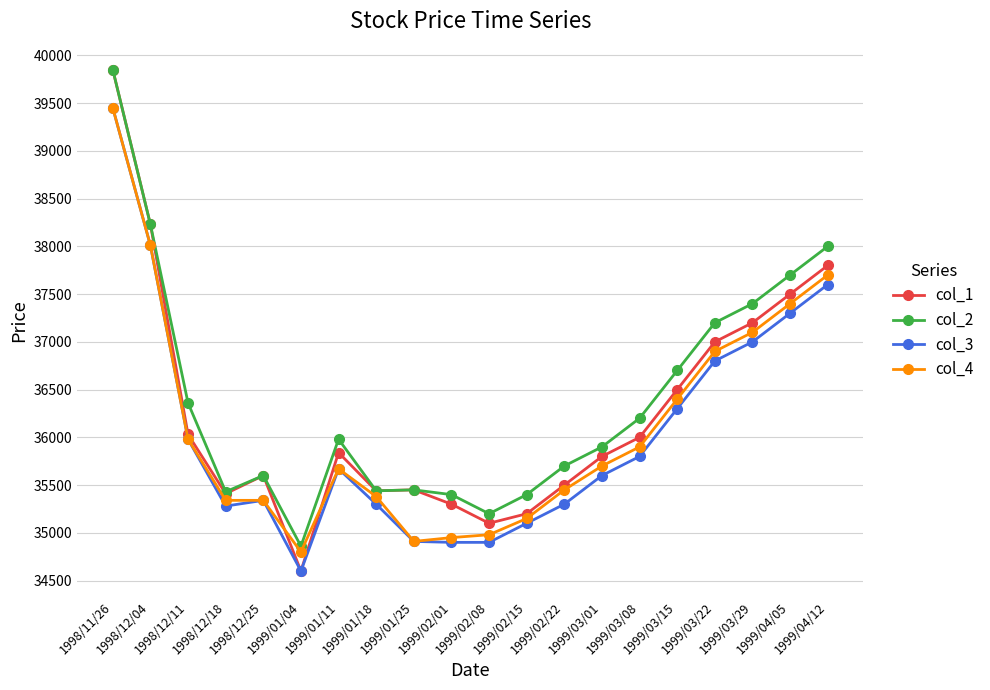

What is the label of the 11th point from the left?

1999/02/08